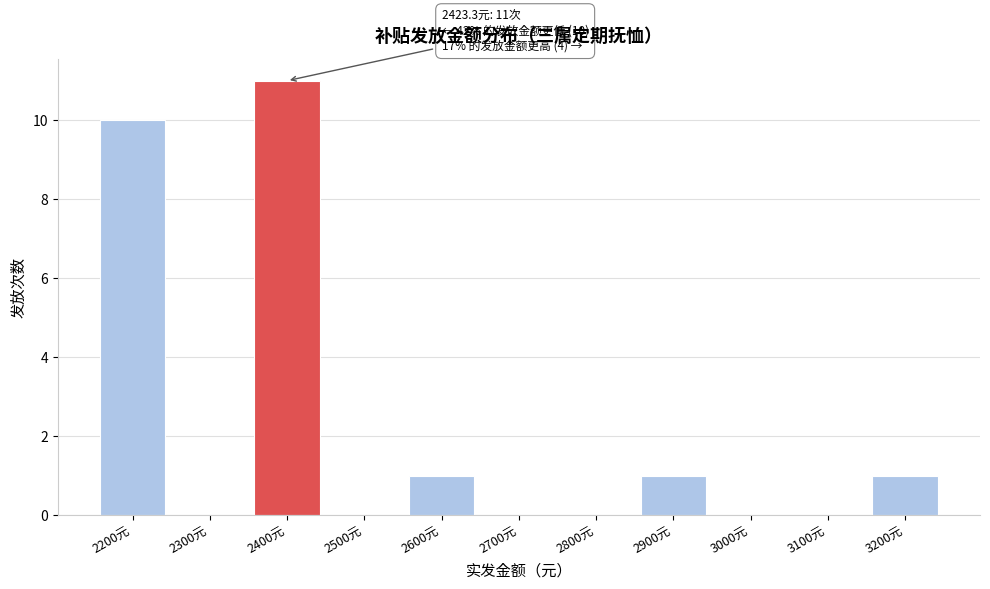

Reading right to left, what are all the values shown in this chart?

3200元=1	3100元=0	3000元=0	2900元=1	2800元=0	2700元=0	2600元=1	2500元=0	2400元=11	2300元=0	2200元=10